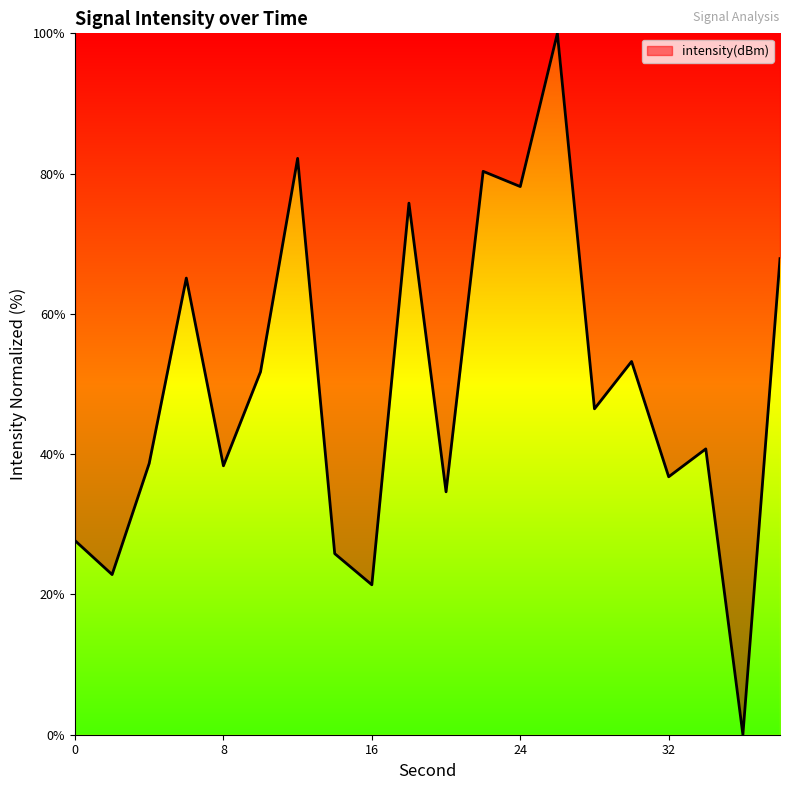

What is the greatest value displayed?

100.0